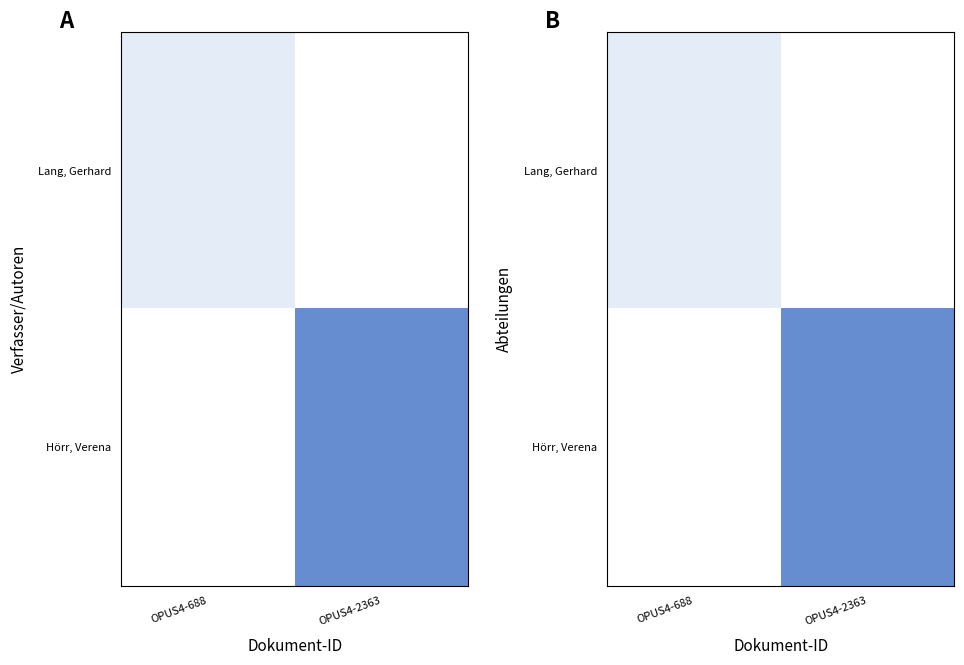

How many positive values does the Hörr, Verena series have?

1